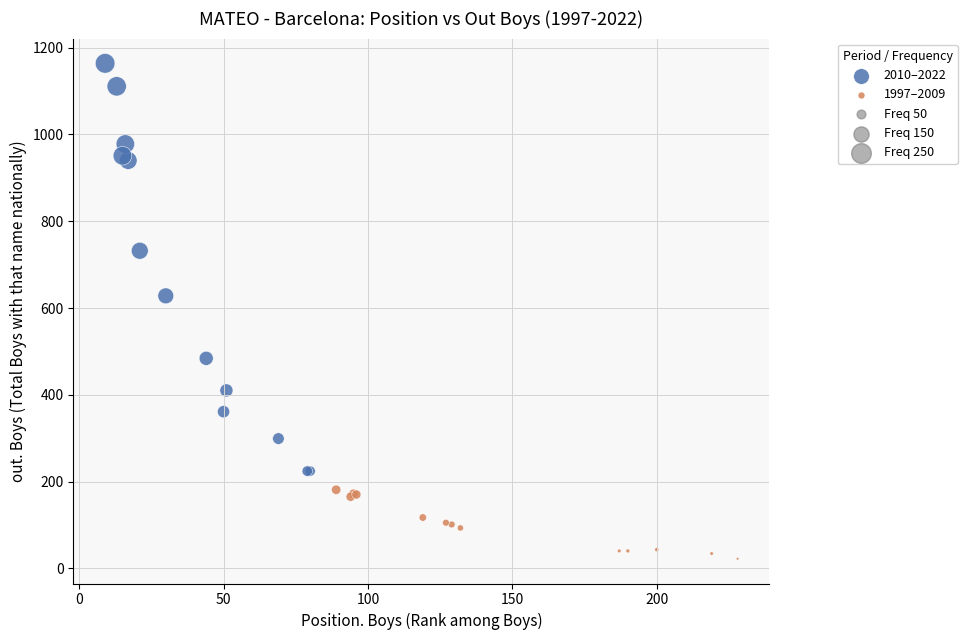

Which series contains the highest Y value?

2010–2022